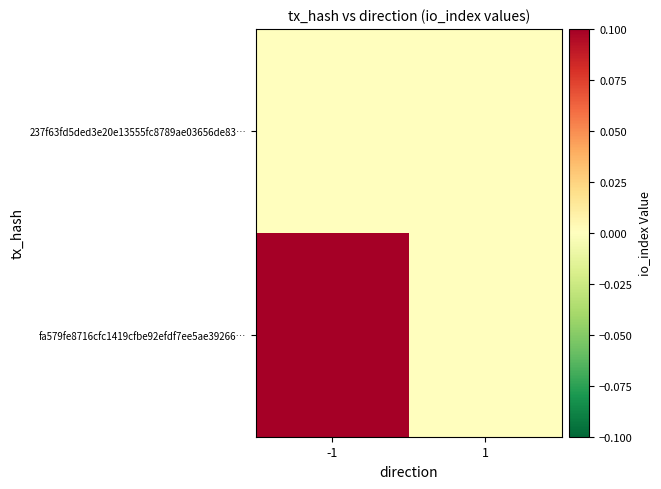

At 1, list the series in order from smallest to largest.

fa579fe8716cfc1419cfbe92efdf7ee5ae39266…, 237f63fd5ded3e20e13555fc8789ae03656de83…